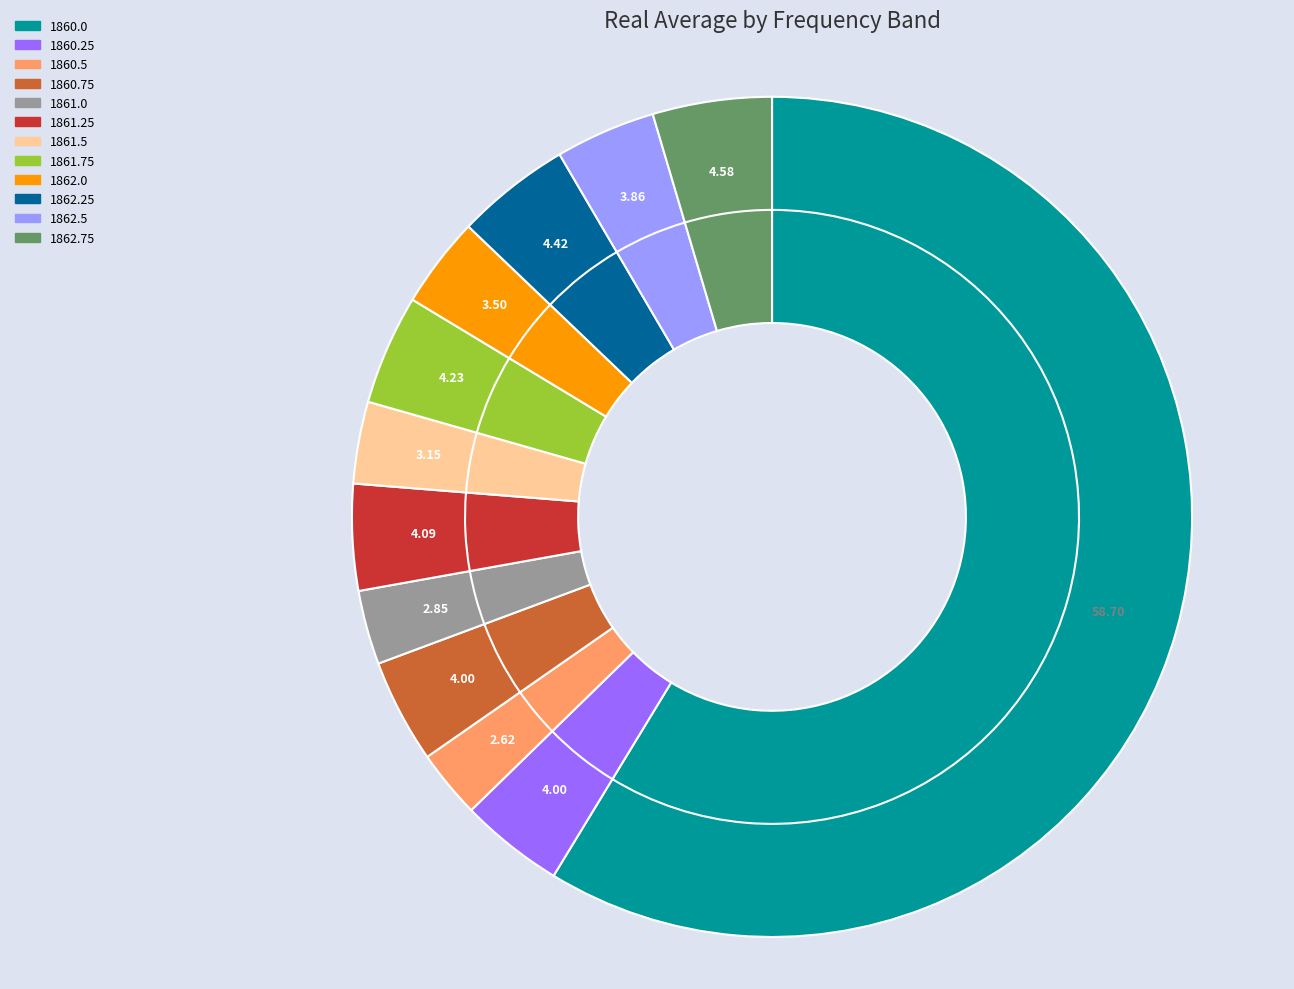

Combined, do 1861.5 and 1860.75 account for over 50%?

No